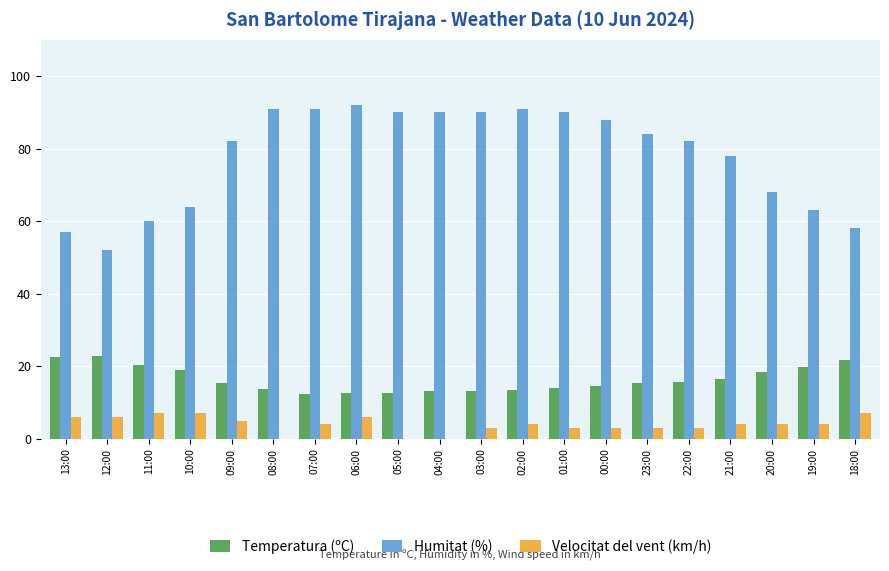

True or false: Velocitat del vent (km/h) has a value of 2.2 at 18:00.

False